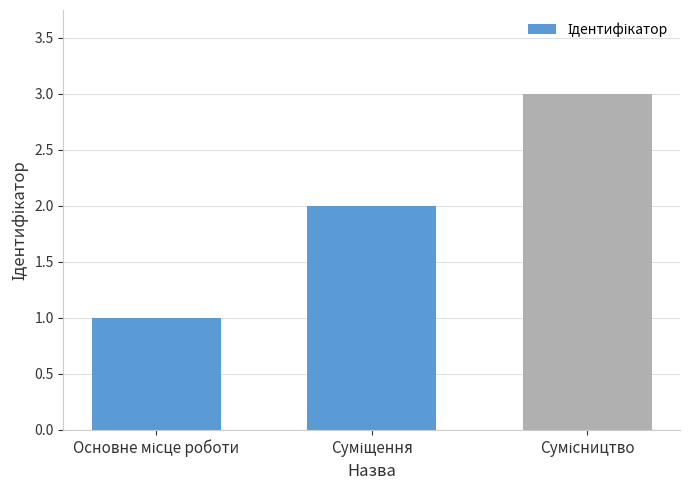

What is the greatest value displayed?

3